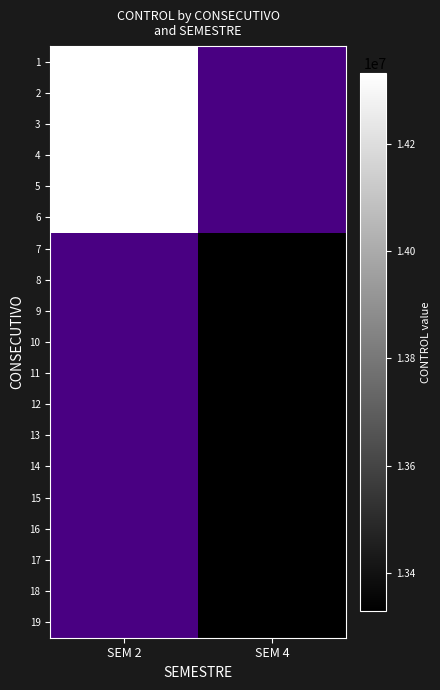

List the labels in order of 7 value, smallest first.

SEM 2, SEM 4